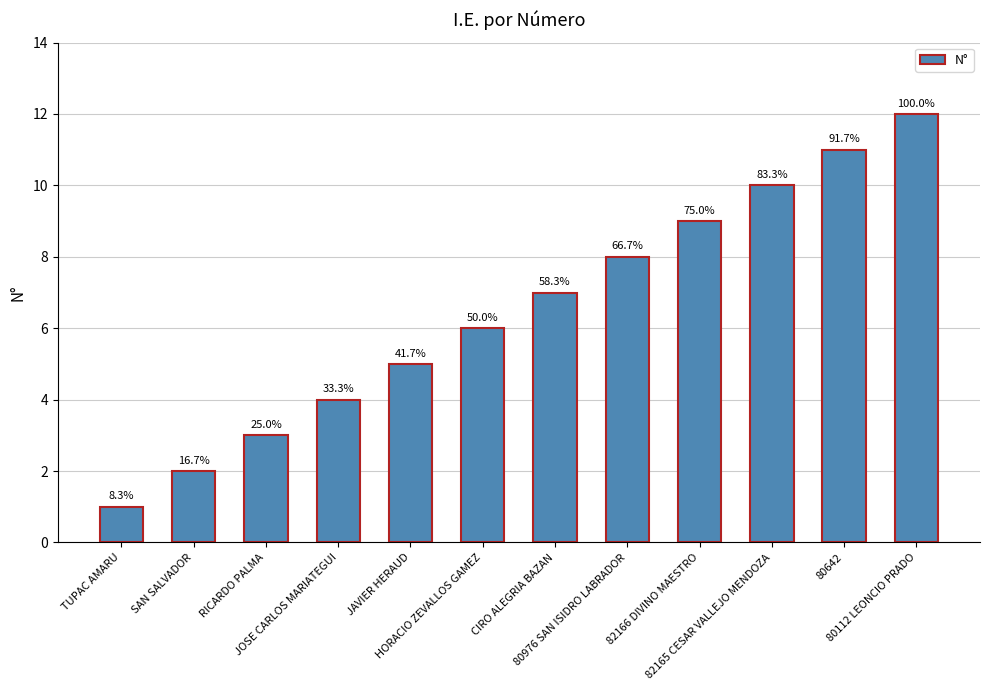

Are the bars horizontal?

No